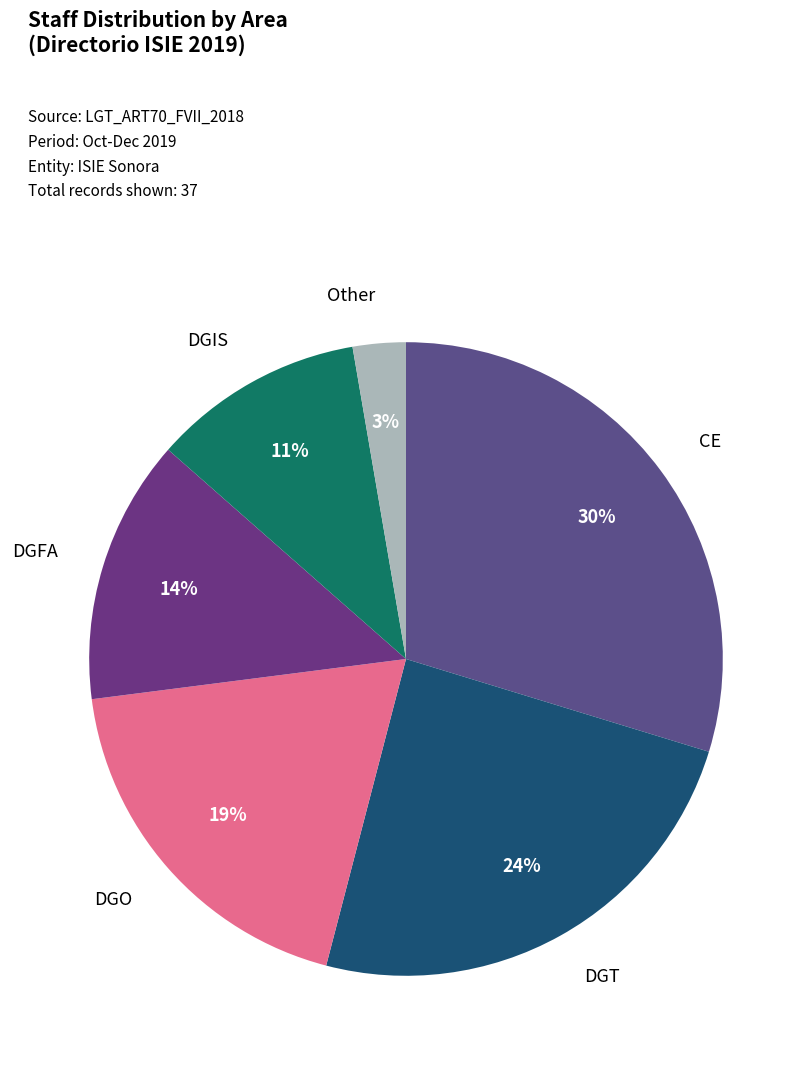

Is there any slice that represents more than half of the pie?

No